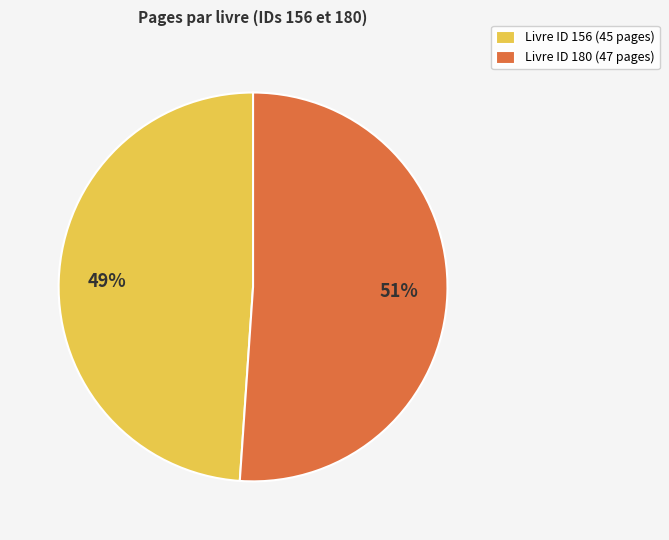

To the nearest percent, what is the average slice percentage?

50%